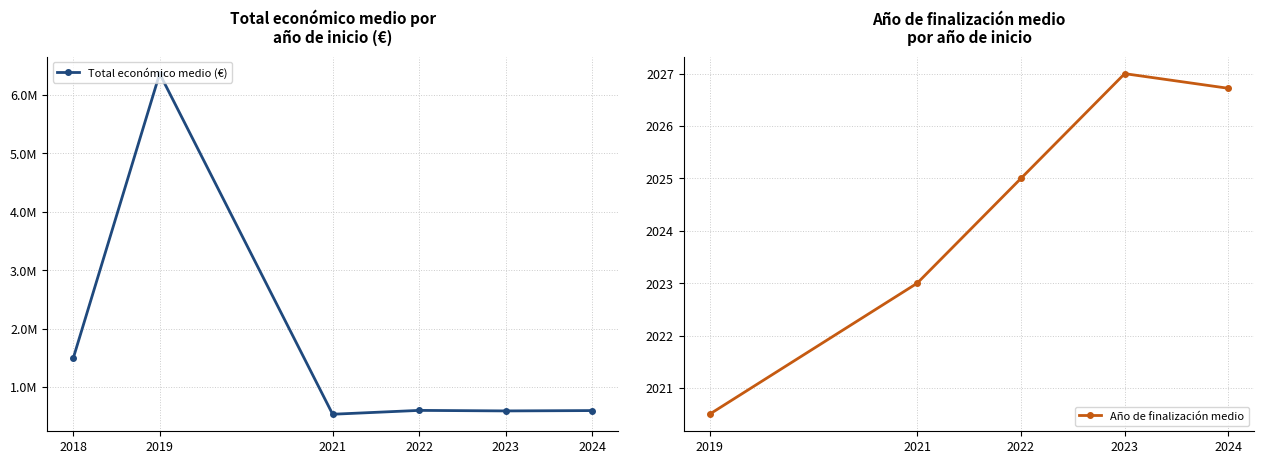

What is the difference between the Año de finalización medio values at 2022 and 2018?

5